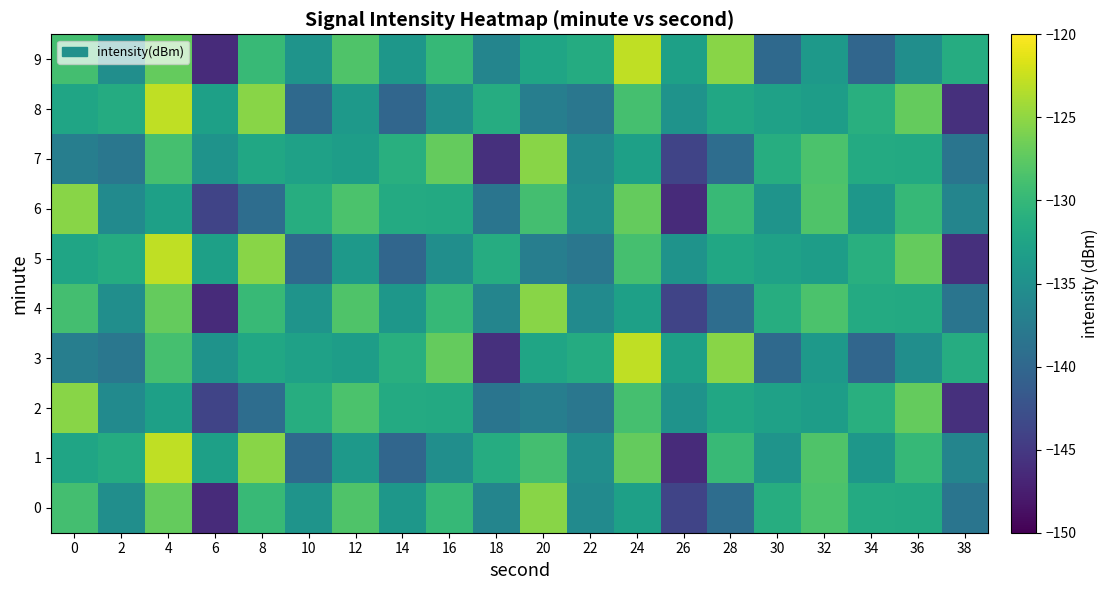

Reading right to left, what are all the values shown in this chart?

0: 38=-138.4	36=-131.8	34=-131.7	32=-128.5	30=-131.3	28=-139.3	26=-143.8	24=-133.0	22=-135.6	20=-125.3	18=-136.4	16=-129.9	14=-134.1	12=-128.3	10=-134.5	8=-129.8	6=-146.3	4=-127.1	2=-135.2	0=-129.0
1: 38=-136.4	36=-129.9	34=-134.1	32=-128.3	30=-134.5	28=-129.8	26=-146.3	24=-127.1	22=-135.2	20=-129.0	18=-131.4	16=-135.2	14=-140.1	12=-133.7	10=-139.7	8=-125.4	6=-133.0	4=-122.8	2=-131.6	0=-132.3
2: 38=-145.9	36=-127.1	34=-131.1	32=-133.2	30=-132.8	28=-132.1	26=-134.6	24=-128.8	22=-138.1	20=-137.1	18=-138.4	16=-131.8	14=-131.7	12=-128.5	10=-131.3	8=-139.3	6=-143.8	4=-133.0	2=-135.6	0=-125.3
3: 38=-131.4	36=-135.2	34=-140.1	32=-133.7	30=-139.7	28=-125.4	26=-133.0	24=-122.8	22=-131.6	20=-132.3	18=-145.9	16=-127.1	14=-131.1	12=-133.2	10=-132.8	8=-132.1	6=-134.6	4=-128.8	2=-138.1	0=-137.1
4: 38=-138.4	36=-131.8	34=-131.7	32=-128.5	30=-131.3	28=-139.3	26=-143.8	24=-133.0	22=-135.6	20=-125.3	18=-136.4	16=-129.9	14=-134.1	12=-128.3	10=-134.5	8=-129.8	6=-146.3	4=-127.1	2=-135.2	0=-129.0
5: 38=-145.9	36=-127.1	34=-131.1	32=-133.2	30=-132.8	28=-132.1	26=-134.6	24=-128.8	22=-138.1	20=-137.1	18=-131.4	16=-135.2	14=-140.1	12=-133.7	10=-139.7	8=-125.4	6=-133.0	4=-122.8	2=-131.6	0=-132.3
6: 38=-136.4	36=-129.9	34=-134.1	32=-128.3	30=-134.5	28=-129.8	26=-146.3	24=-127.1	22=-135.2	20=-129.0	18=-138.4	16=-131.8	14=-131.7	12=-128.5	10=-131.3	8=-139.3	6=-143.8	4=-133.0	2=-135.6	0=-125.3
7: 38=-138.4	36=-131.8	34=-131.7	32=-128.5	30=-131.3	28=-139.3	26=-143.8	24=-133.0	22=-135.6	20=-125.3	18=-145.9	16=-127.1	14=-131.1	12=-133.2	10=-132.8	8=-132.1	6=-134.6	4=-128.8	2=-138.1	0=-137.1
8: 38=-145.9	36=-127.1	34=-131.1	32=-133.2	30=-132.8	28=-132.1	26=-134.6	24=-128.8	22=-138.1	20=-137.1	18=-131.4	16=-135.2	14=-140.1	12=-133.7	10=-139.7	8=-125.4	6=-133.0	4=-122.8	2=-131.6	0=-132.3
9: 38=-131.4	36=-135.2	34=-140.1	32=-133.7	30=-139.7	28=-125.4	26=-133.0	24=-122.8	22=-131.6	20=-132.3	18=-136.4	16=-129.9	14=-134.1	12=-128.3	10=-134.5	8=-129.8	6=-146.3	4=-127.1	2=-135.2	0=-129.0